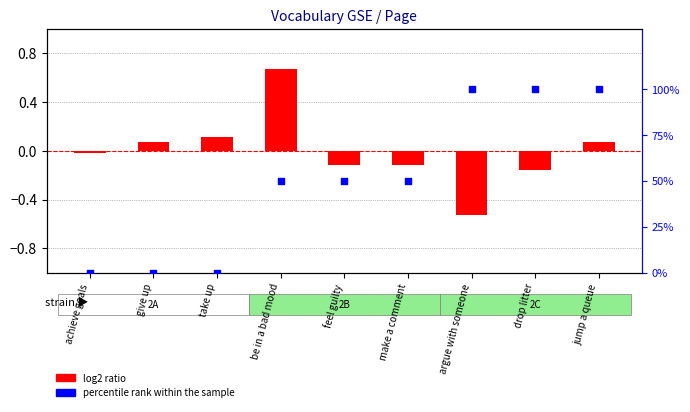

What are all the series names shown in the legend?

log2 ratio, percentile rank within the sample